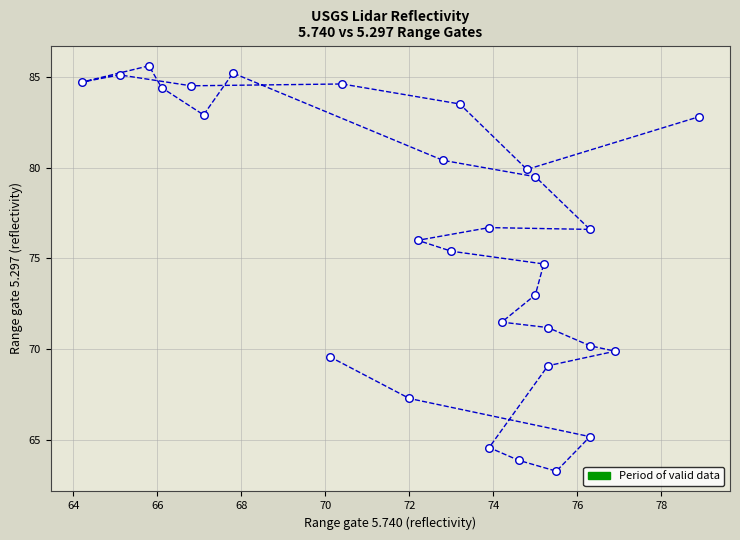

What Y value in the scatter plot is closest to 74?

74.7